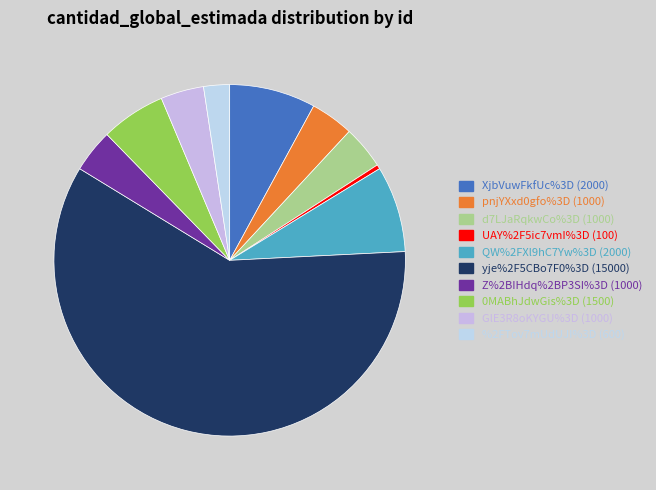

How many segments does this pie chart have?

10